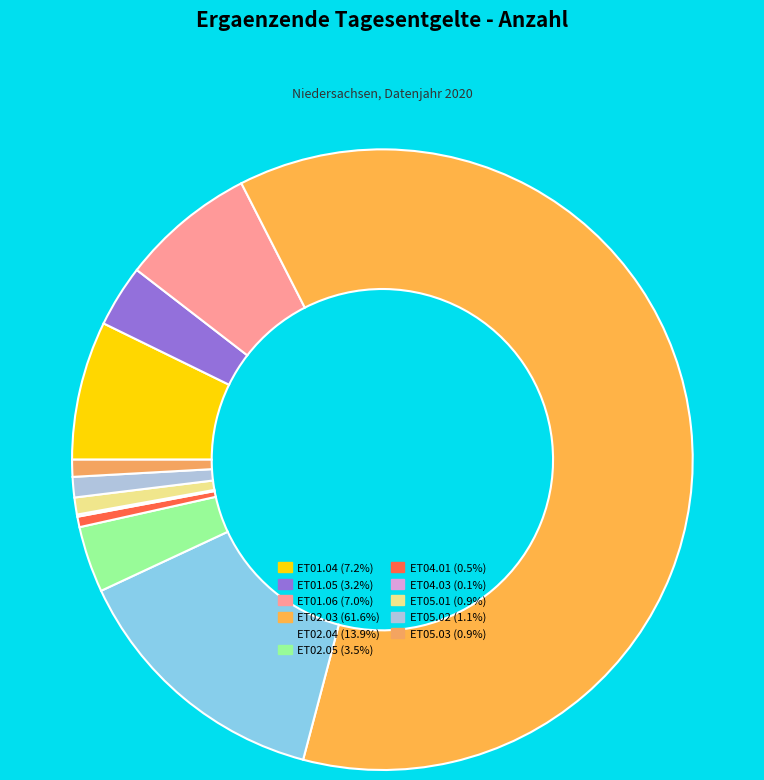

Combined, what portion of the pie is ET02.05 and ET01.05?

6.7%